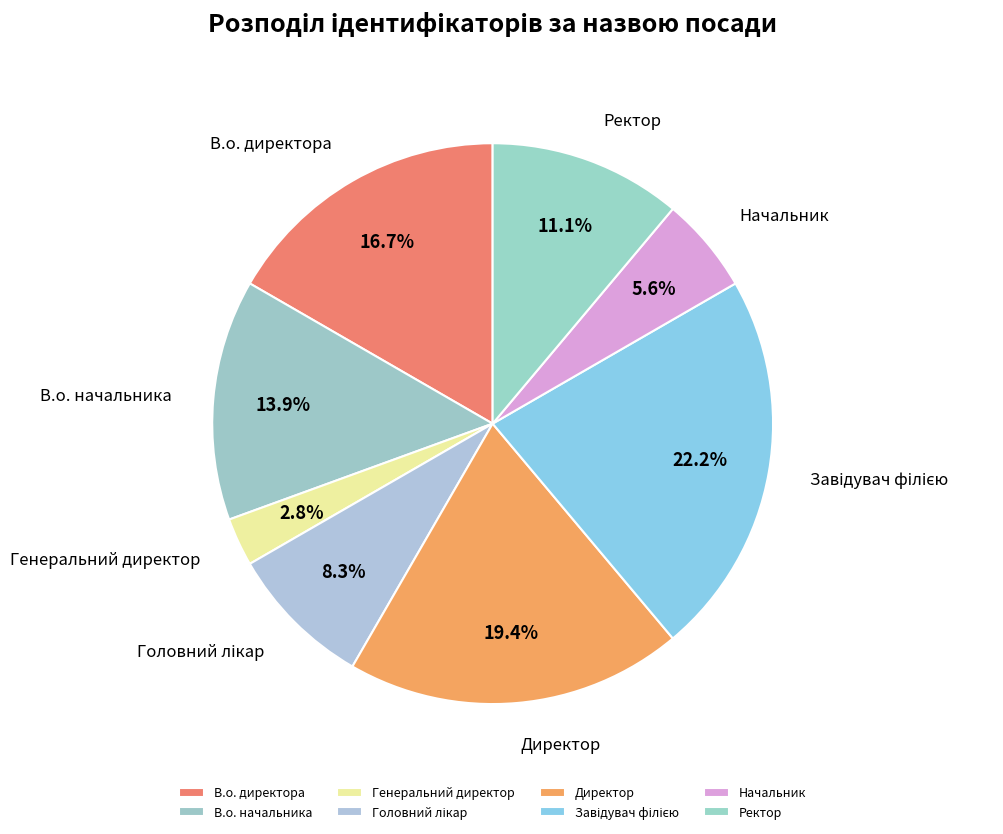

How many segments does this pie chart have?

8